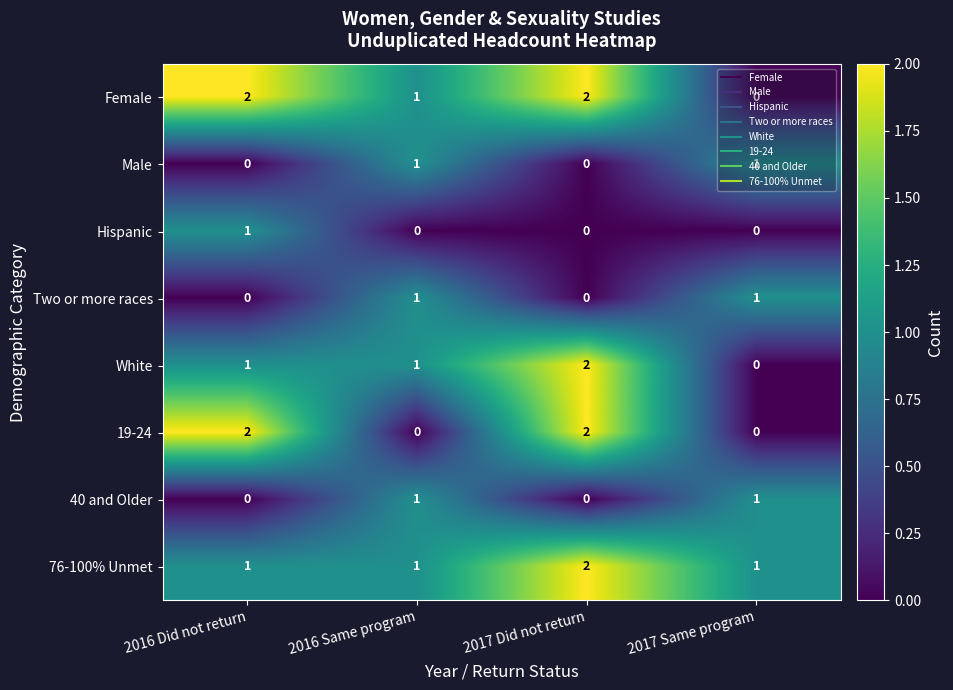

What is the sum of all 19-24 values?

4